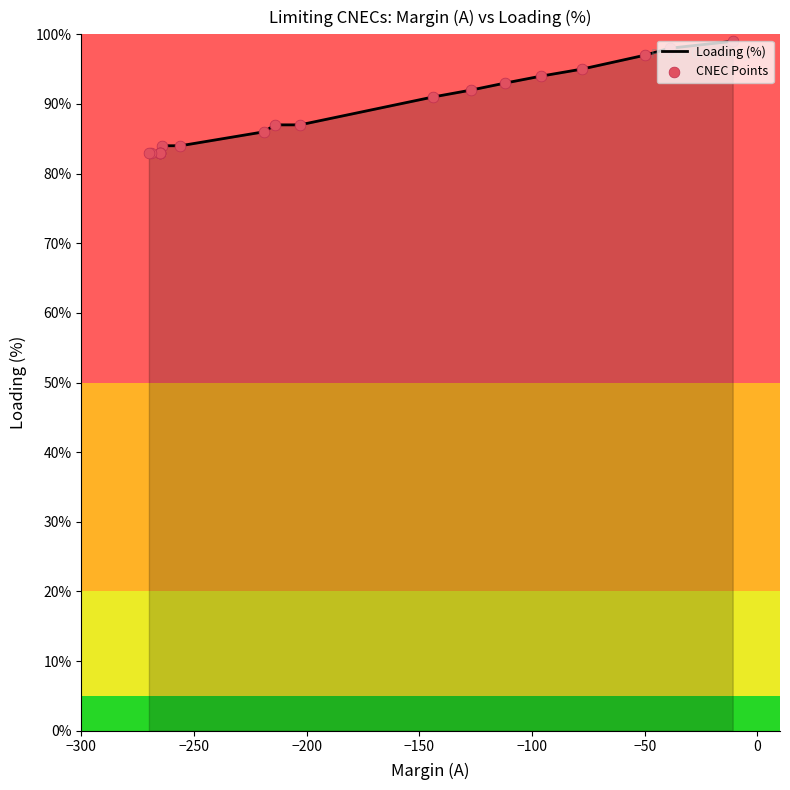

Is the value of Loading (%) at 18 greater than the value of CNEC Points at 19?

Yes